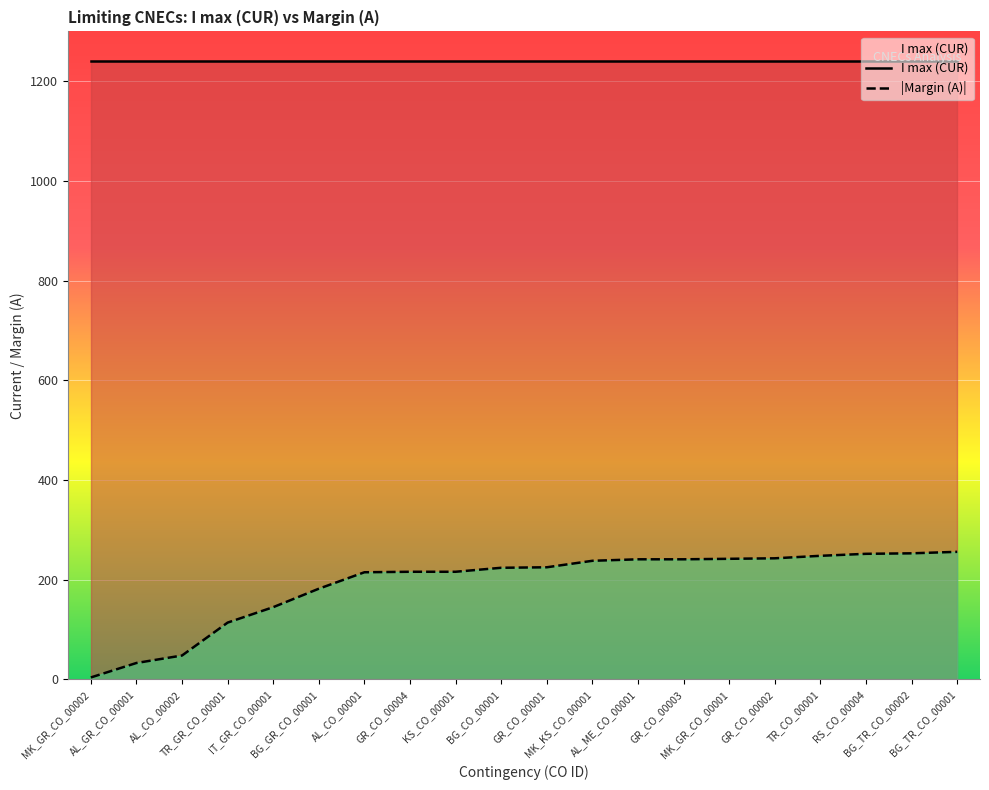

How many lines are shown in the chart?

2